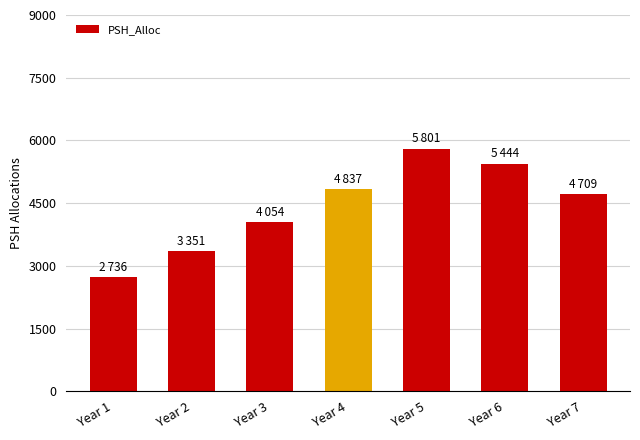

How many data points are less than 4709?

3